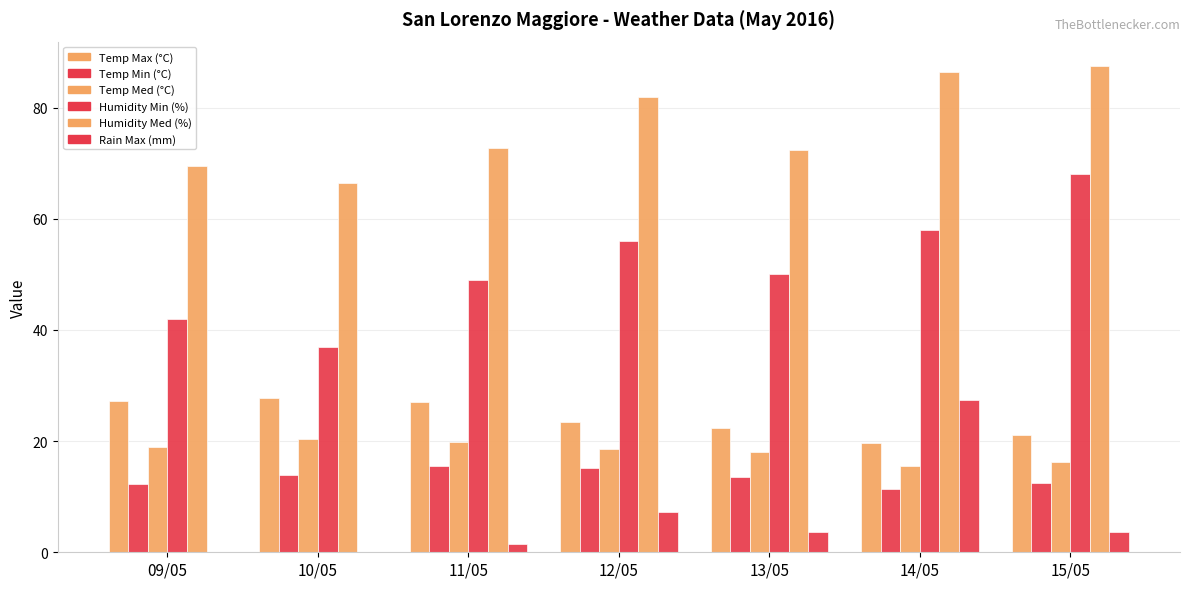

What is the difference between the Humidity Min (%) values at 09/05 and 12/05?

14.0